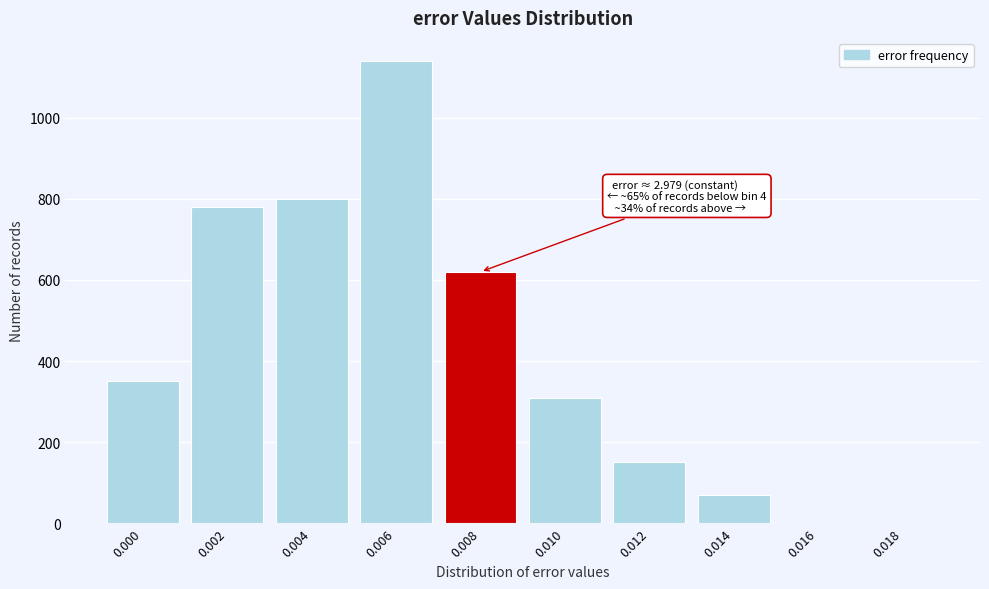

Reading right to left, extract all data points from this chart.

0.018=0	0.016=0	0.014=70	0.012=150	0.010=310	0.008=620	0.006=1140	0.004=800	0.002=780	0.000=350